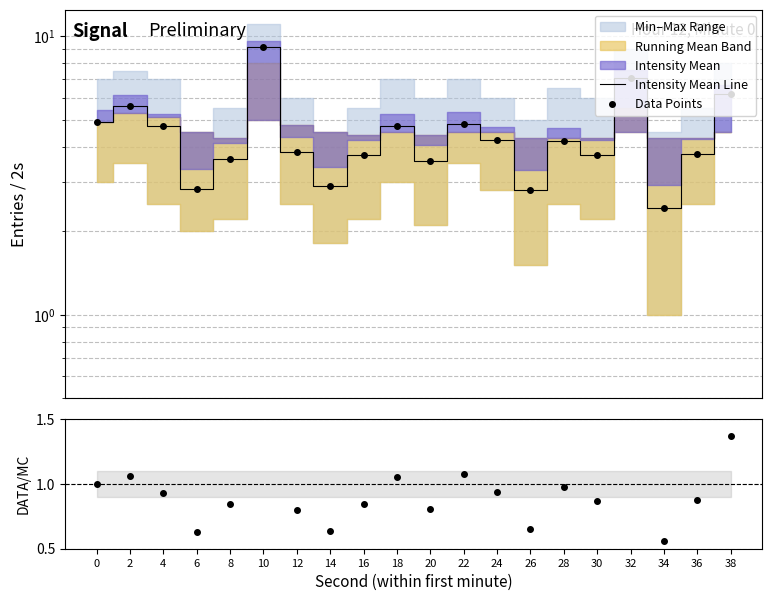

What is the minimum value for Intensity Mean Line?

2.4